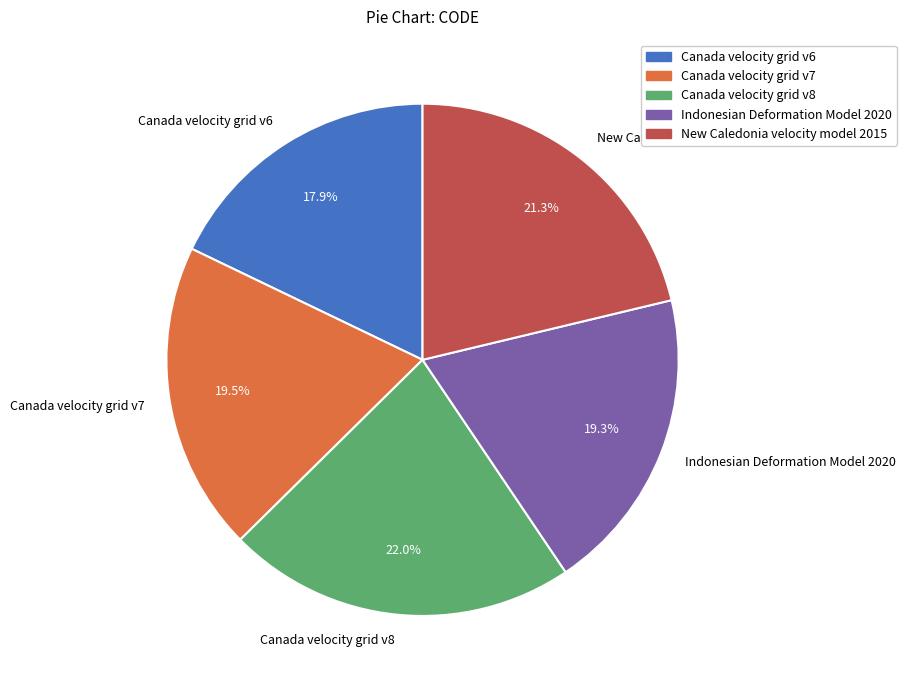

Is there any slice that represents more than half of the pie?

No